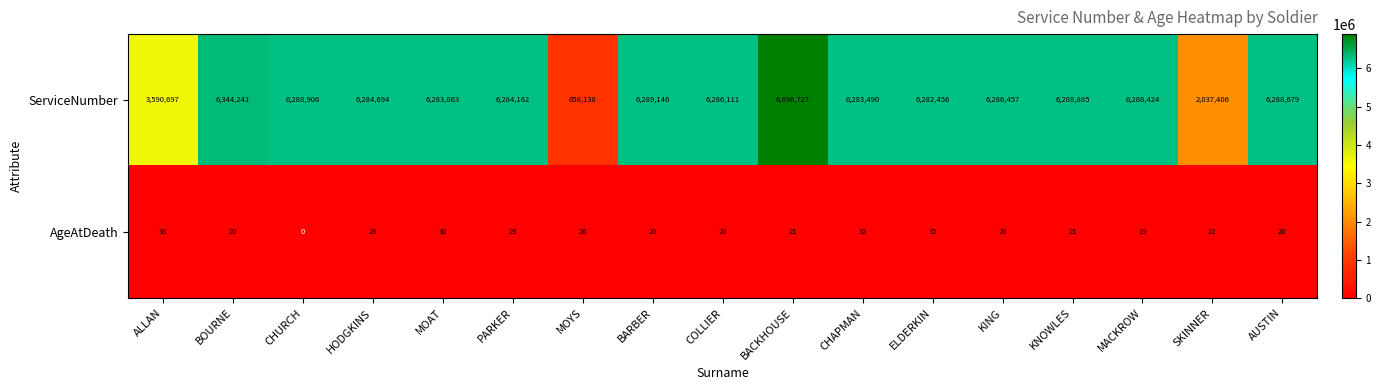

True or false: AgeAtDeath has a value of 19 at MACKROW.

True